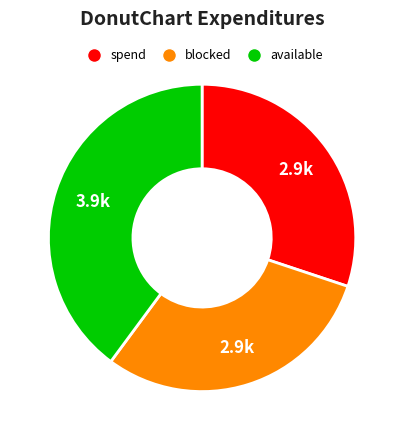

Does any single category account for the majority?

No